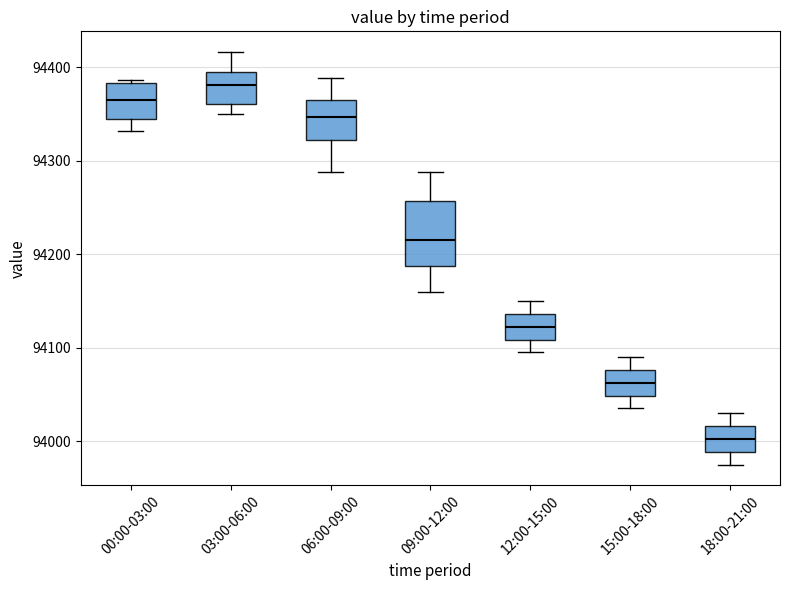

Reading left to right, read every box against the y-axis: the position of its median line, the range the box covers, and the ends of its whiskers. The values are not printed on the chart, so give them approximately, as read against the axis.

00:00-03:00: median 94360, box 94340 to 94380, whiskers 94330 to 94390
03:00-06:00: median 94380, box 94360 to 94400, whiskers 94350 to 94420
06:00-09:00: median 94350, box 94320 to 94370, whiskers 94290 to 94390
09:00-12:00: median 94220, box 94190 to 94260, whiskers 94160 to 94290
12:00-15:00: median 94120, box 94110 to 94140, whiskers 94100 to 94150
15:00-18:00: median 94060, box 94050 to 94080, whiskers 94040 to 94090
18:00-21:00: median 94000, box 93990 to 94020, whiskers 93980 to 94030